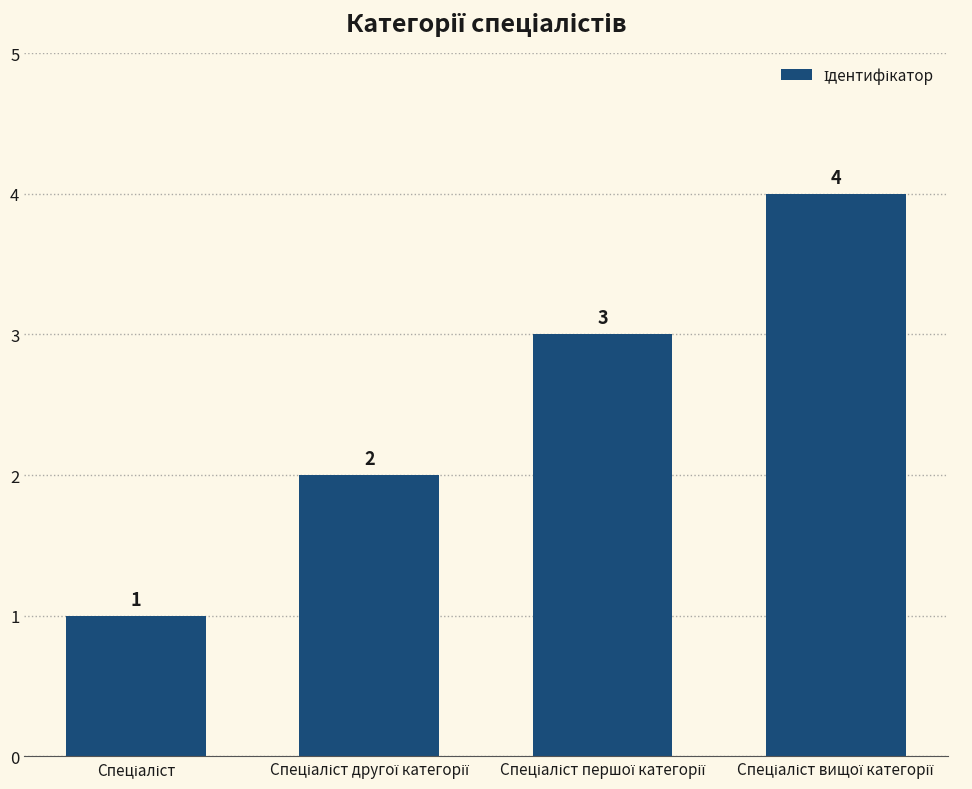

Count the values in the range 2 to 4.

3